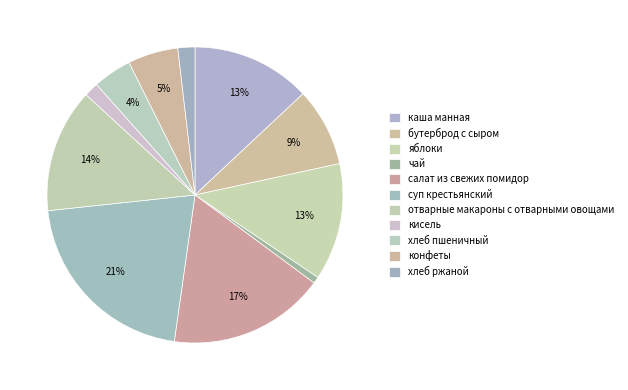

How many slices are in this pie chart?

11